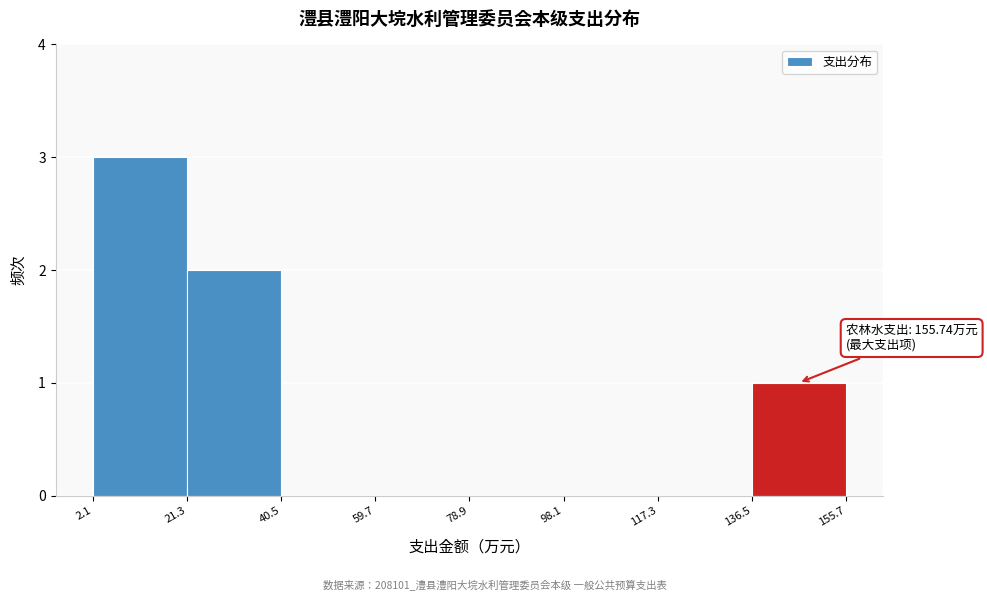

Which range on the x-axis has the tallest bar?

2.1 to 21.3